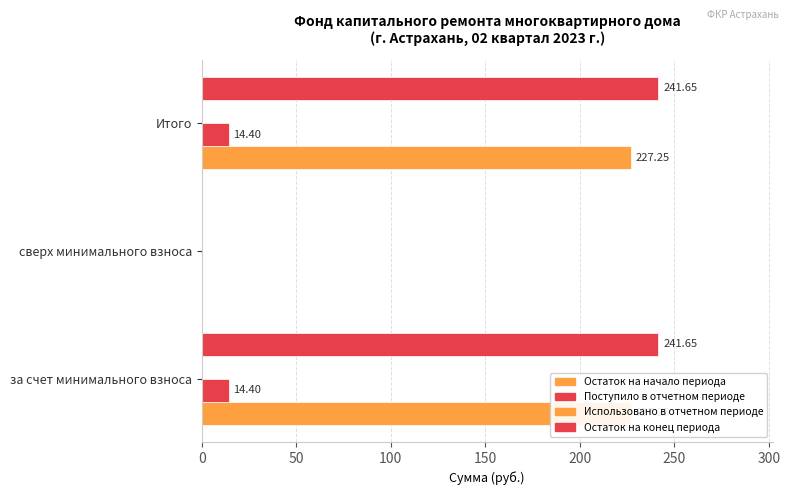

Reading left to right, extract all data points from this chart.

Остаток на начало периода: 227.2	0.0	227.2
Поступило в отчетном периоде: 14.4	0.0	14.4
Использовано в отчетном периоде: 0.2	0.2	0.2
Остаток на конец периода: 241.7	0.0	241.7